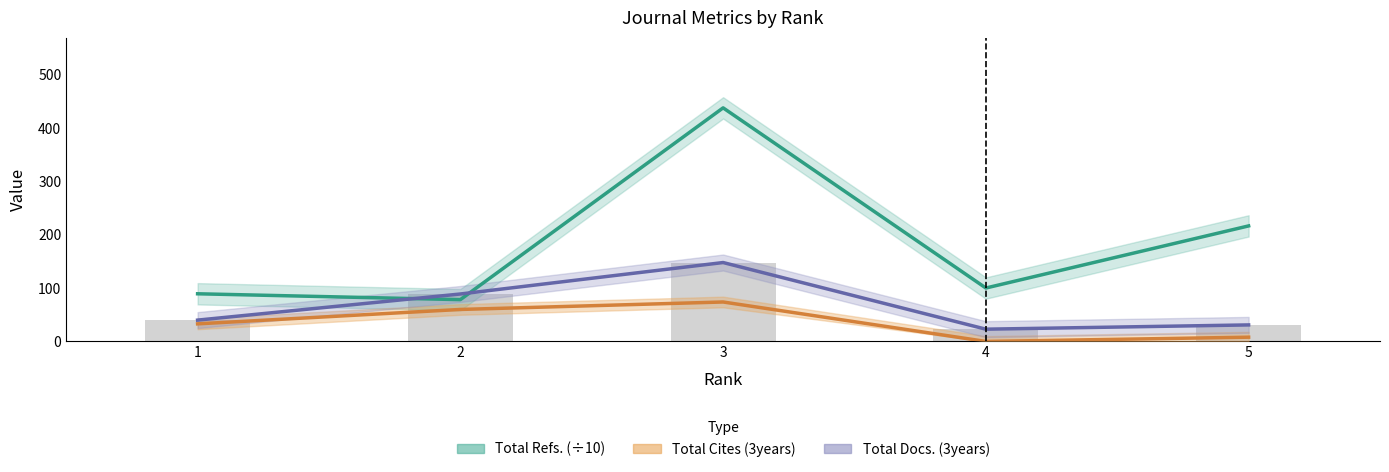

At which category is the sum across all series the highest?

3